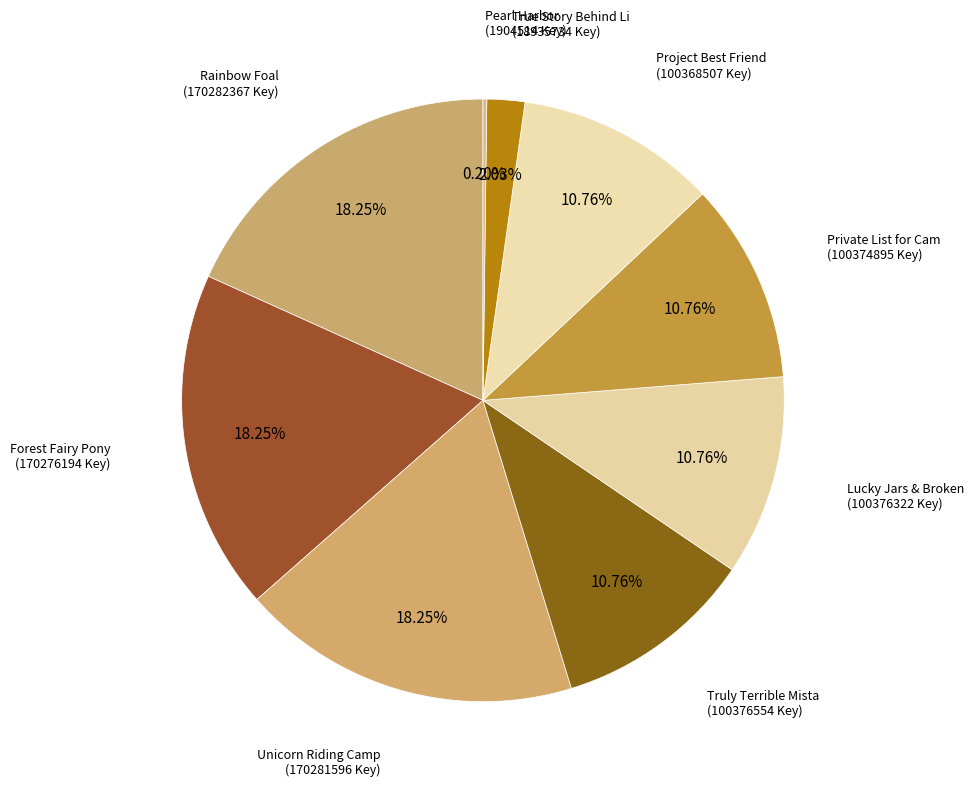

What is the largest slice in the pie chart?

Rainbow Foal